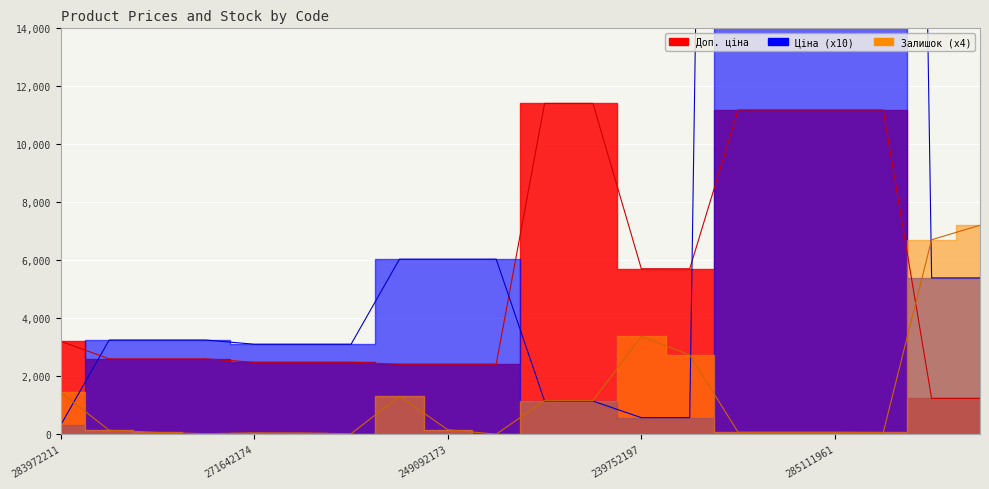

How many values in the Доп. ціна series are below 2598?

8